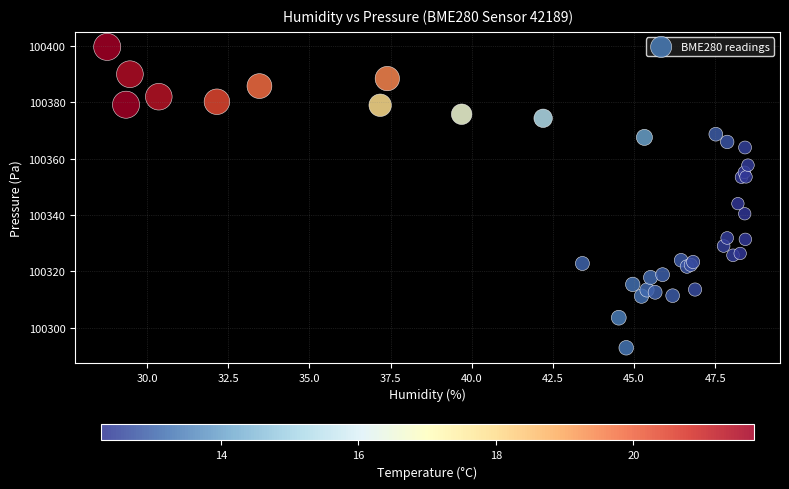

What Y value in the scatter plot is closest to 100346?

100344.1